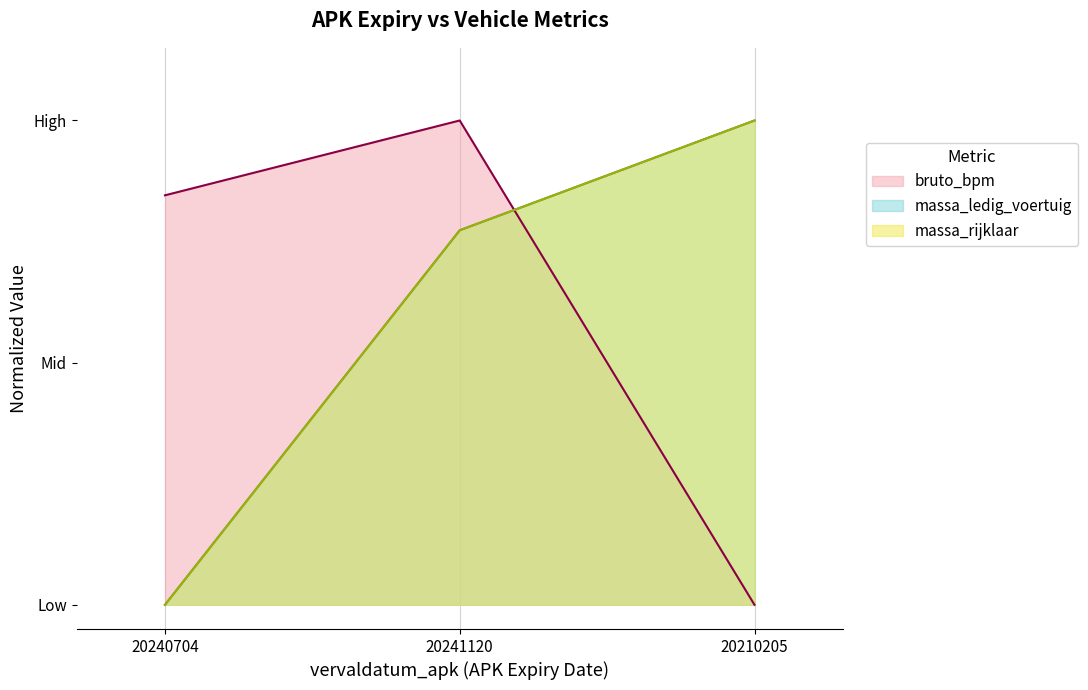

What are all the series names shown in the legend?

bruto_bpm, massa_ledig_voertuig, massa_rijklaar